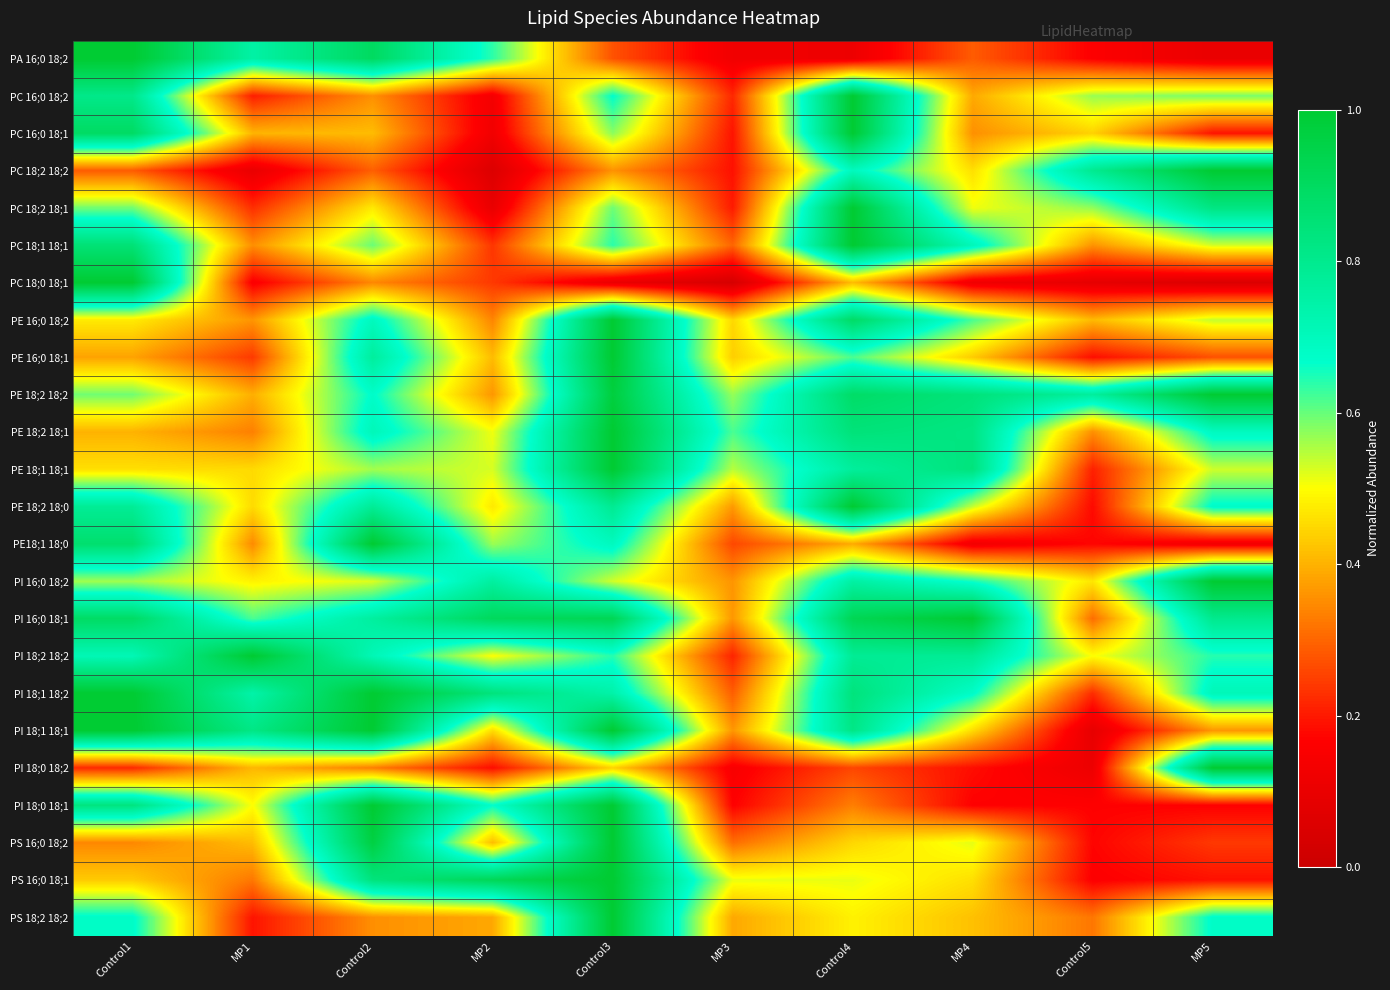

Reading right to left, transcribe all the data shown in this chart.

PA 16;0 18;2: MP5=0.1	Control5=0.2	MP4=0.3	Control4=0.1	MP3=0.1	Control3=0.3	MP2=0.6	Control2=0.9	MP1=0.7	Control1=1.0
PC 16;0 18;2: MP5=0.6	Control5=0.6	MP4=0.4	Control4=1.0	MP3=0.2	Control3=0.7	MP2=0.1	Control2=0.4	MP1=0.2	Control1=0.8
PC 16;0 18;1: MP5=0.2	Control5=0.4	MP4=0.4	Control4=1.0	MP3=0.2	Control3=0.6	MP2=0.1	Control2=0.4	MP1=0.4	Control1=0.9
PC 18;2 18;2: MP5=1.0	Control5=0.8	MP4=0.5	Control4=0.7	MP3=0.2	Control3=0.4	MP2=0.1	Control2=0.3	MP1=0.1	Control1=0.3
PC 18;2 18;1: MP5=0.8	Control5=0.6	MP4=0.5	Control4=1.0	MP3=0.2	Control3=0.6	MP2=0.1	Control2=0.5	MP1=0.2	Control1=0.6
PC 18;1 18;1: MP5=0.5	Control5=0.4	MP4=0.7	Control4=1.0	MP3=0.3	Control3=0.6	MP2=0.2	Control2=0.6	MP1=0.4	Control1=0.9
PC 18;0 18;1: MP5=0.1	Control5=0.1	MP4=0.1	Control4=0.4	MP3=0.0	Control3=0.1	MP2=0.2	Control2=0.3	MP1=0.2	Control1=1.0
PE 16;0 18;2: MP5=0.5	Control5=0.4	MP4=0.6	Control4=0.9	MP3=0.4	Control3=1.0	MP2=0.3	Control2=0.7	MP1=0.4	Control1=0.5
PE 16;0 18;1: MP5=0.3	Control5=0.2	MP4=0.4	Control4=0.6	MP3=0.4	Control3=1.0	MP2=0.4	Control2=0.8	MP1=0.2	Control1=0.4
PE 18;2 18;2: MP5=1.0	Control5=0.8	MP4=0.8	Control4=0.9	MP3=0.6	Control3=1.0	MP2=0.4	Control2=0.7	MP1=0.4	Control1=0.6
PE 18;2 18;1: MP5=0.7	Control5=0.4	MP4=0.8	Control4=0.8	MP3=0.6	Control3=1.0	MP2=0.5	Control2=0.7	MP1=0.3	Control1=0.4
PE 18;1 18;1: MP5=0.5	Control5=0.2	MP4=0.8	Control4=0.8	MP3=0.5	Control3=1.0	MP2=0.5	Control2=0.6	MP1=0.5	Control1=0.5
PE 18;2 18;0: MP5=0.7	Control5=0.2	MP4=0.5	Control4=1.0	MP3=0.4	Control3=0.8	MP2=0.5	Control2=0.8	MP1=0.5	Control1=0.8
PE18;1 18;0: MP5=0.1	Control5=0.2	MP4=0.1	Control4=0.4	MP3=0.3	Control3=0.7	MP2=0.6	Control2=1.0	MP1=0.3	Control1=0.9
PI 16;0 18;2: MP5=1.0	Control5=0.5	MP4=0.7	Control4=0.8	MP3=0.4	Control3=0.5	MP2=0.8	Control2=0.5	MP1=0.5	Control1=0.6
PI 16;0 18;1: MP5=0.8	Control5=0.3	MP4=1.0	Control4=0.9	MP3=0.4	Control3=0.9	MP2=0.9	Control2=0.8	MP1=0.6	Control1=0.9
PI 18;2 18;2: MP5=0.6	Control5=0.5	MP4=0.8	Control4=0.8	MP3=0.2	Control3=0.6	MP2=0.5	Control2=0.7	MP1=1.0	Control1=0.7
PI 18;1 18;2: MP5=0.7	Control5=0.2	MP4=0.7	Control4=0.8	MP3=0.3	Control3=0.7	MP2=0.8	Control2=1.0	MP1=0.7	Control1=1.0
PI 18;1 18;1: MP5=0.4	Control5=0.1	MP4=0.5	Control4=0.8	MP3=0.4	Control3=1.0	MP2=0.5	Control2=1.0	MP1=0.8	Control1=1.0
PI 18;0 18;2: MP5=1.0	Control5=0.1	MP4=0.2	Control4=0.3	MP3=0.1	Control3=0.4	MP2=0.2	Control2=0.3	MP1=0.4	Control1=0.2
PI 18;0 18;1: MP5=0.2	Control5=0.2	MP4=0.2	Control4=0.3	MP3=0.2	Control3=1.0	MP2=0.7	Control2=1.0	MP1=0.5	Control1=0.8
PS 16;0 18;2: MP5=0.2	Control5=0.2	MP4=0.5	Control4=0.4	MP3=0.3	Control3=1.0	MP2=0.4	Control2=1.0	MP1=0.4	Control1=0.3
PS 16;0 18;1: MP5=0.2	Control5=0.2	MP4=0.5	Control4=0.5	MP3=0.5	Control3=1.0	MP2=0.9	Control2=0.8	MP1=0.3	Control1=0.4
PS 18;2 18;2: MP5=0.7	Control5=0.3	MP4=0.4	Control4=0.5	MP3=0.4	Control3=1.0	MP2=0.4	Control2=0.4	MP1=0.2	Control1=0.7